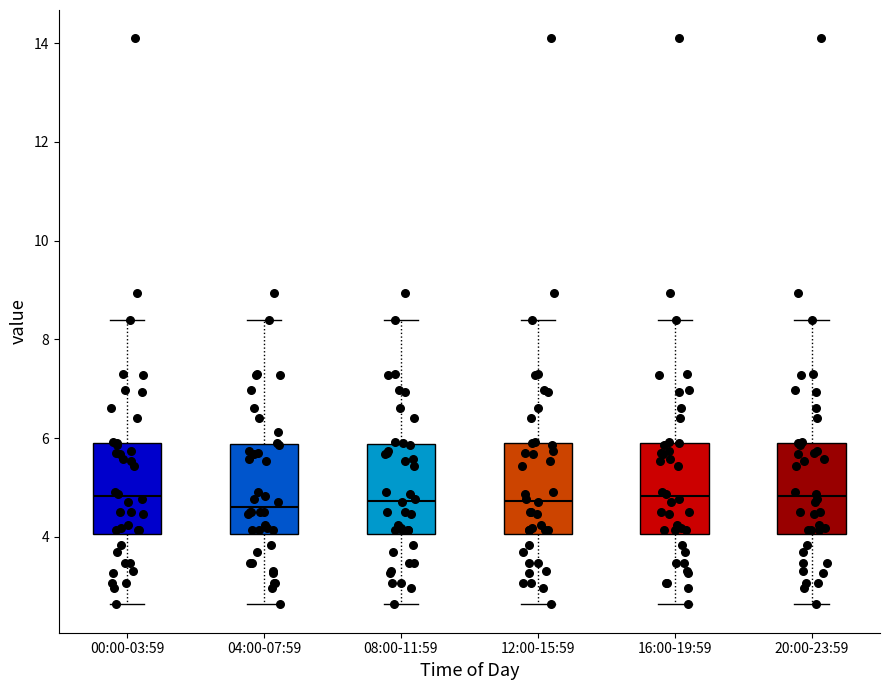

Where does the median line of the box for 00:00-03:59 sit on the y-axis? The values are not printed on the chart, so give them approximately, as read against the axis.

4.8